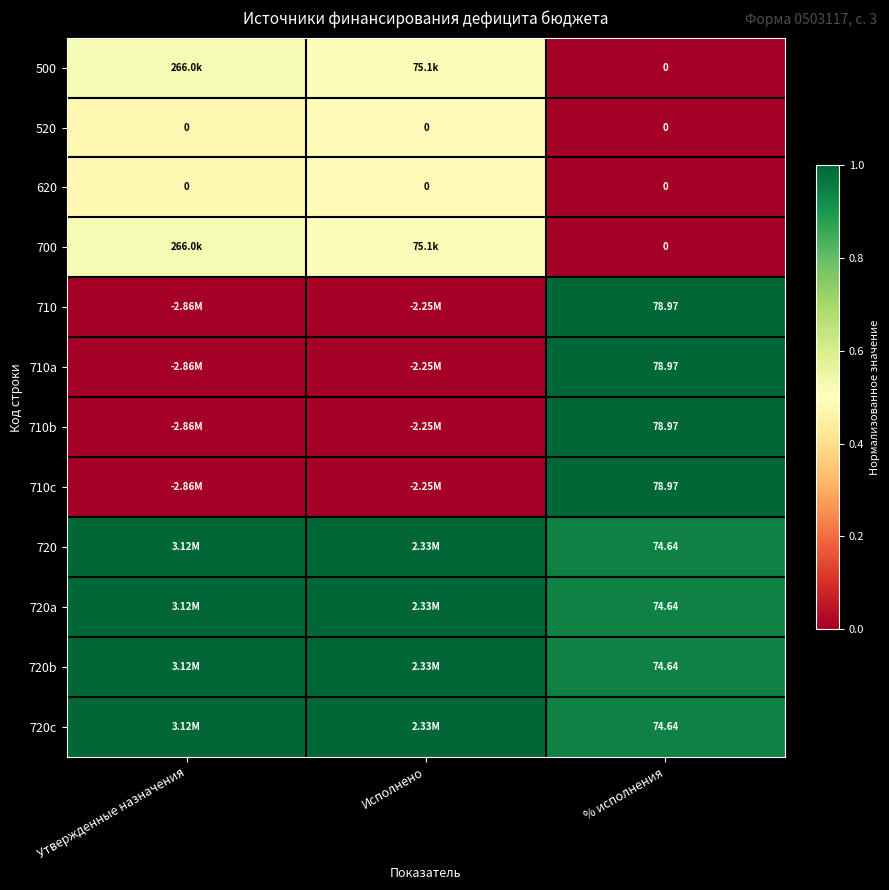

At how many categories does at least one series exceed 0?

3